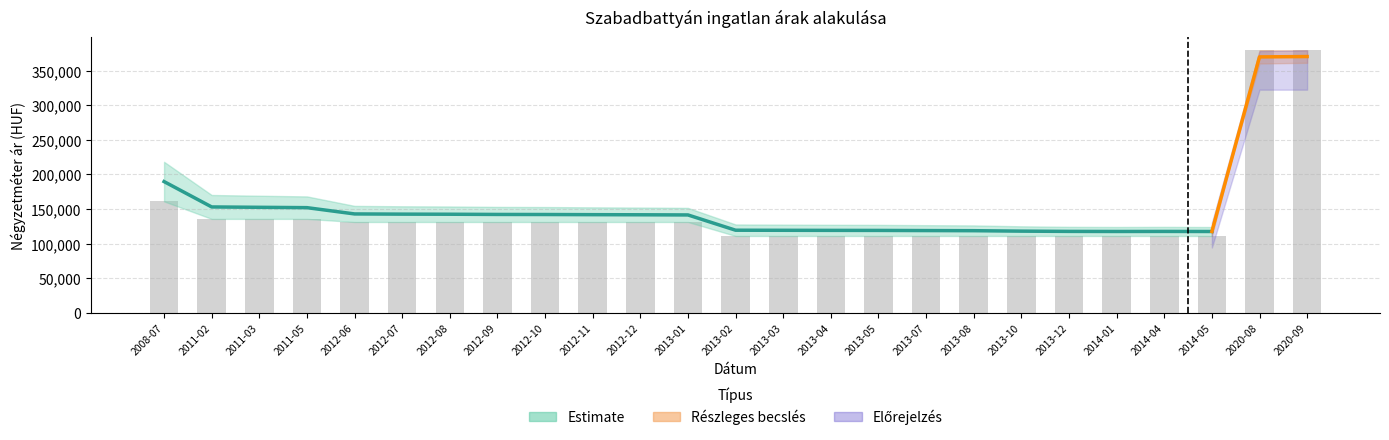

What is the sum of all Átlagos négyzetméter ár values?

3599937